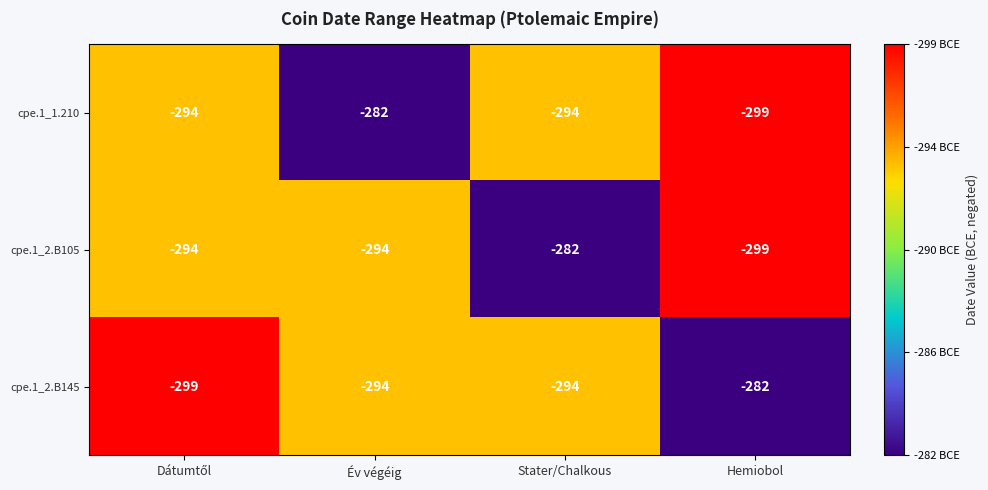

How many data points in cpe.1_2.B145 are less than -294?

1